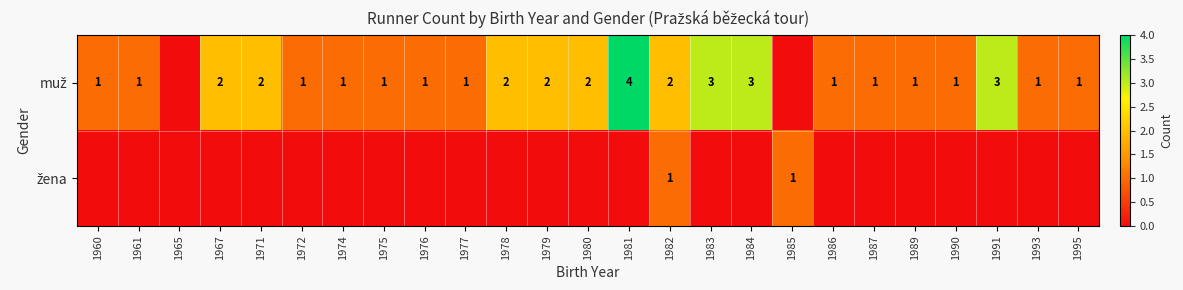

Which series has the widest spread of values?

muž